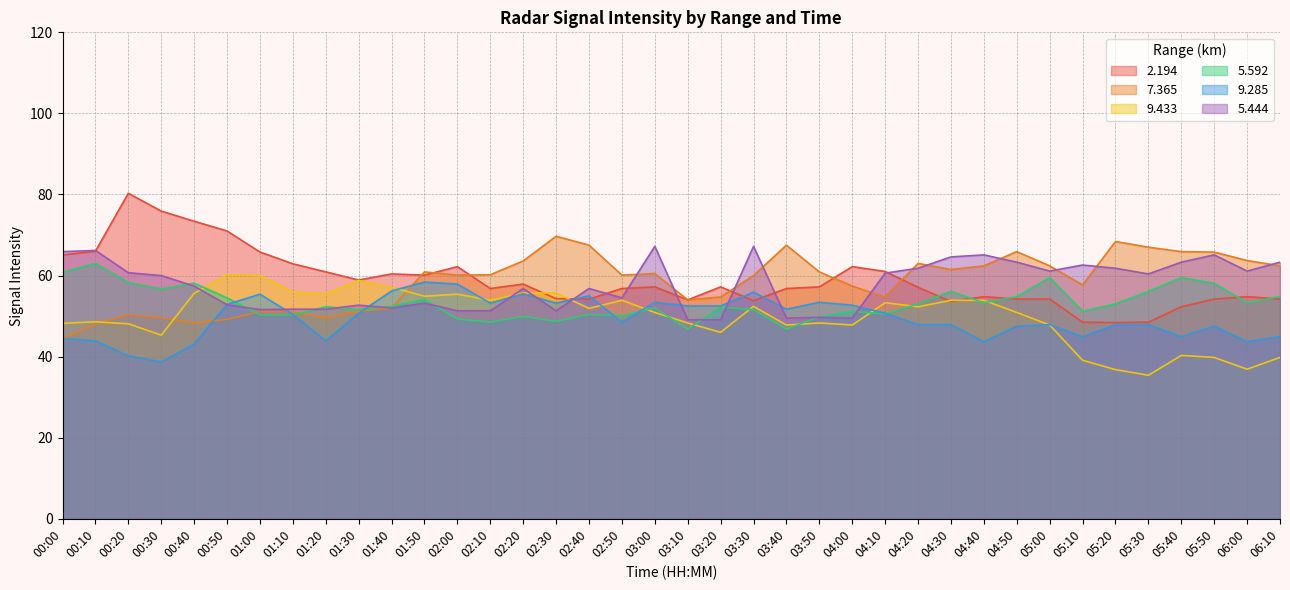

Which series has the largest total across all categories?

  2.194